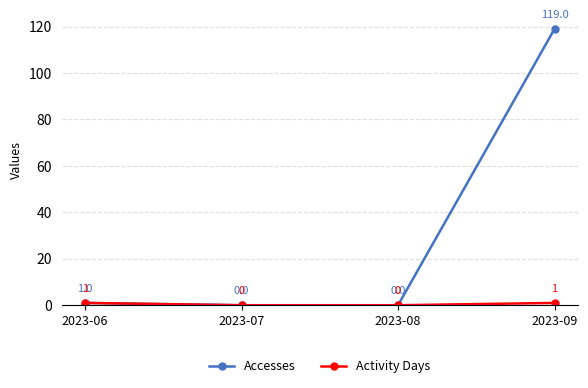

What is the value of the Accesses point at the 1st from the left?

1